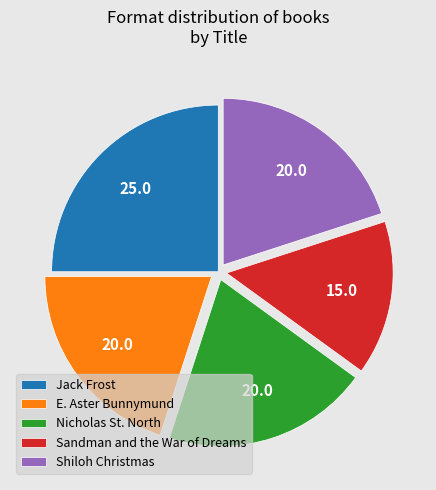

Which slice is the smallest?

Sandman and the War of Dreams